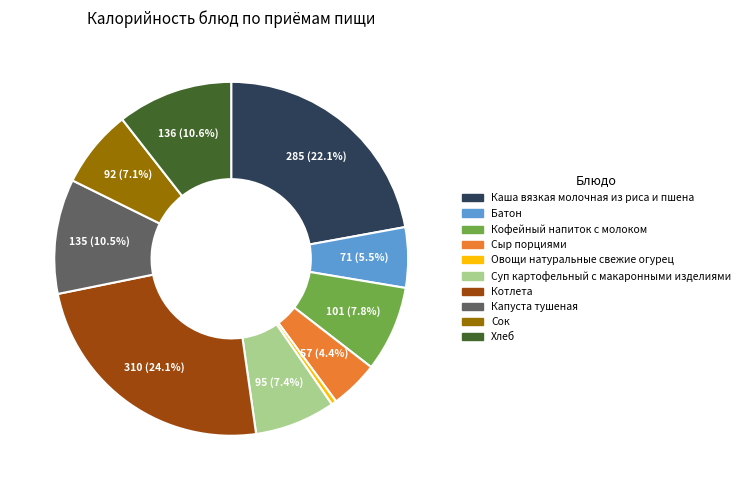

Does any single category account for the majority?

No